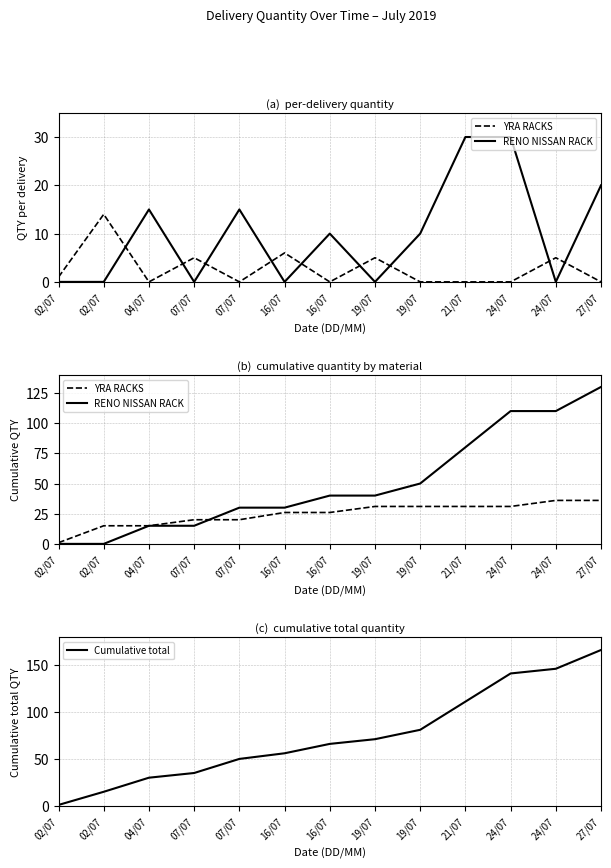

Which series has the largest range (max minus min)?

Cumulative total